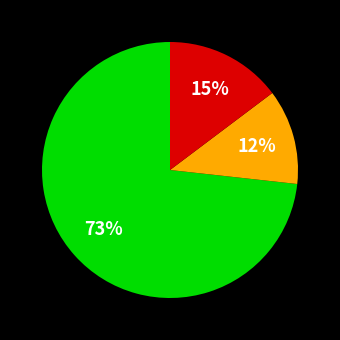

Is there any slice that represents more than half of the pie?

Yes